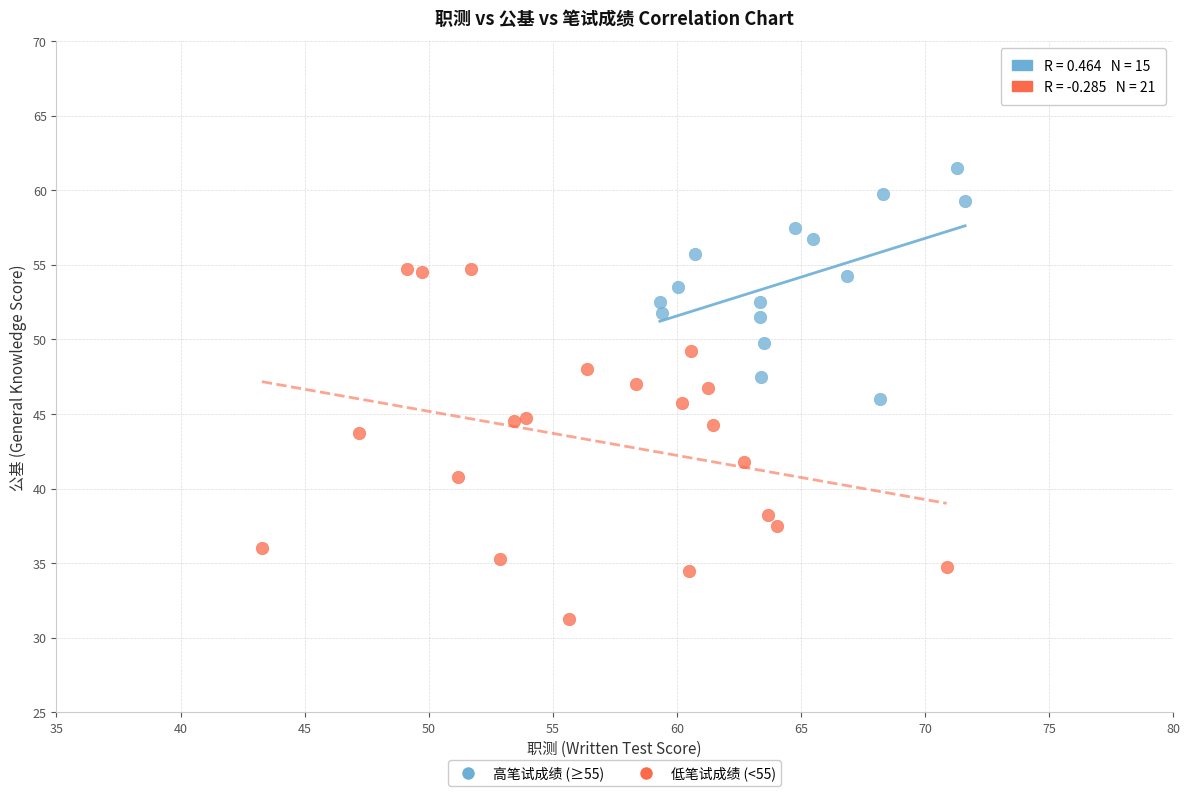

Which series contains the lowest Y value?

低笔试成绩 (<55)